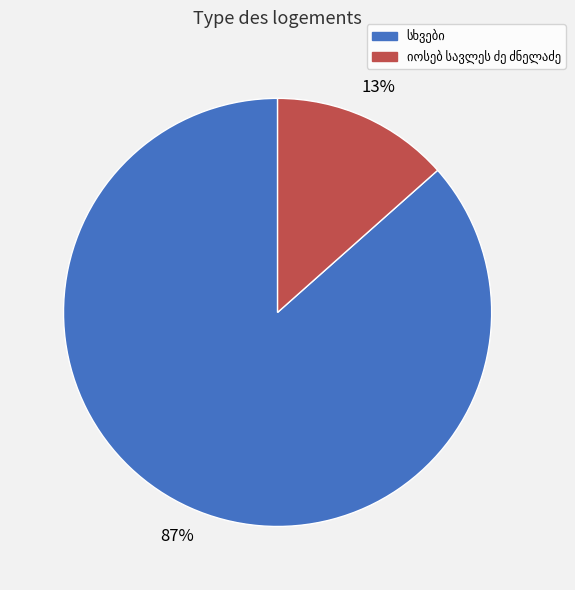

Does any single category account for the majority?

Yes